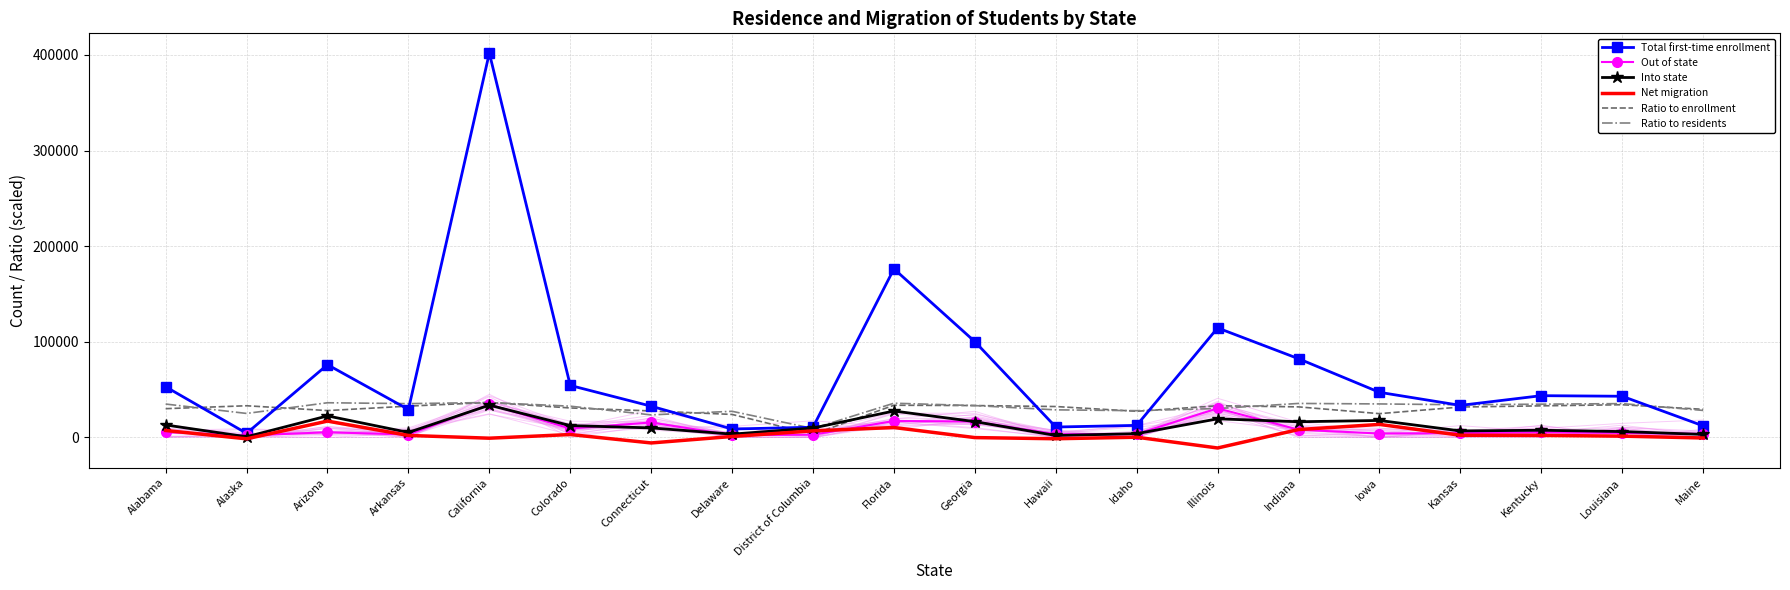

How many interior local peaks does the Ratio to enrollment series have?

5